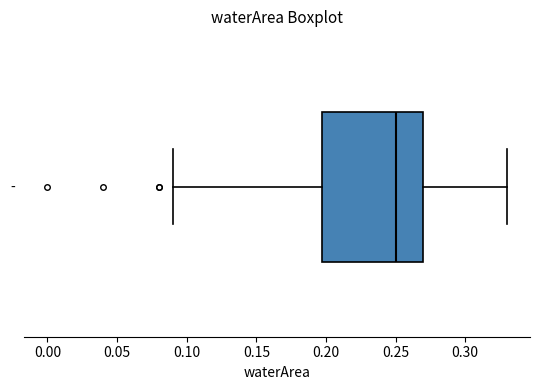

Read this box plot against the x-axis: the position of the median line, the range covered by the box, and the ends of both whiskers. The values are not printed on the chart, so give them approximately, as read against the axis.

median 0.25, box 0.20 to 0.27, whiskers 0.09 to 0.33